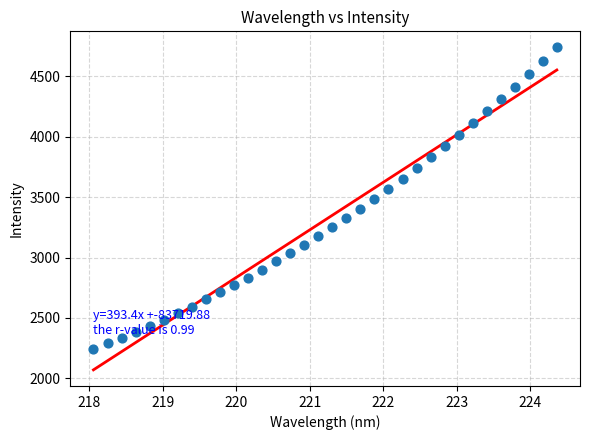

What is the range of X values (max minus min)?

6.3